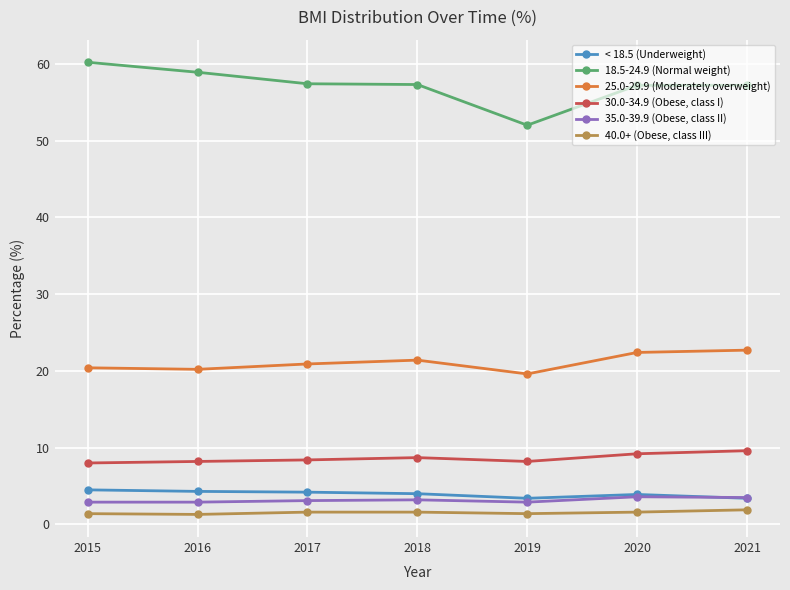

What is the sum of all 25.0-29.9 (Moderately overweight) values?

147.6